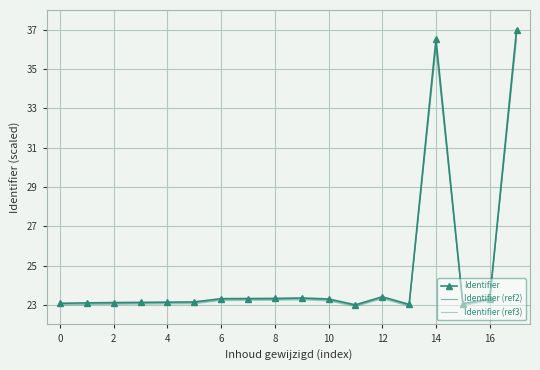

True or false: Identifier (ref2) and Identifier (ref3) intersect in this chart.

False